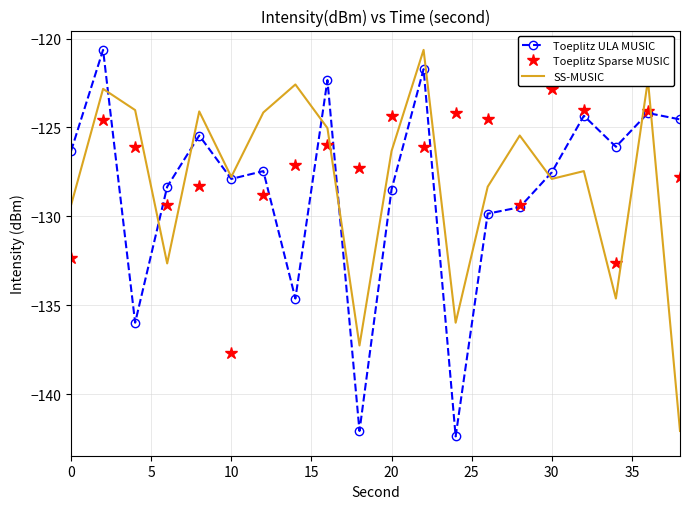

After their last crossing, which series has the higher values: Toeplitz Sparse MUSIC or SS-MUSIC?

Toeplitz Sparse MUSIC